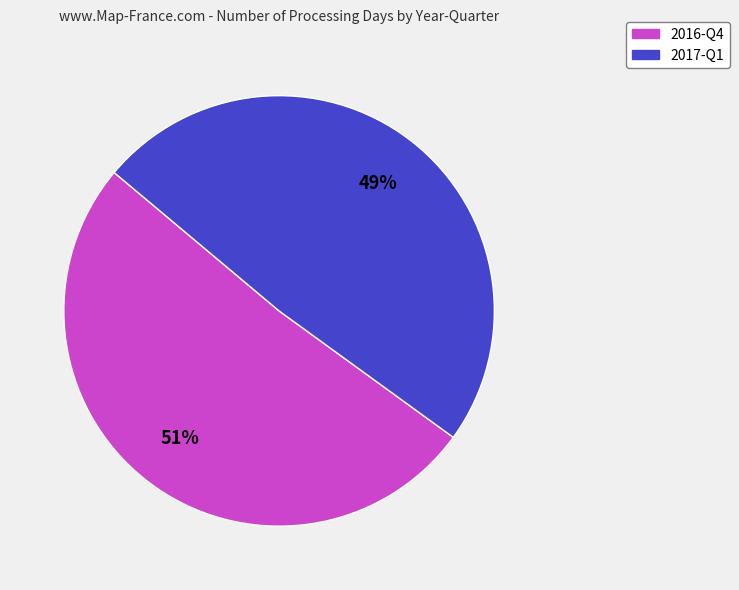

What is the majority slice?

2016-Q4